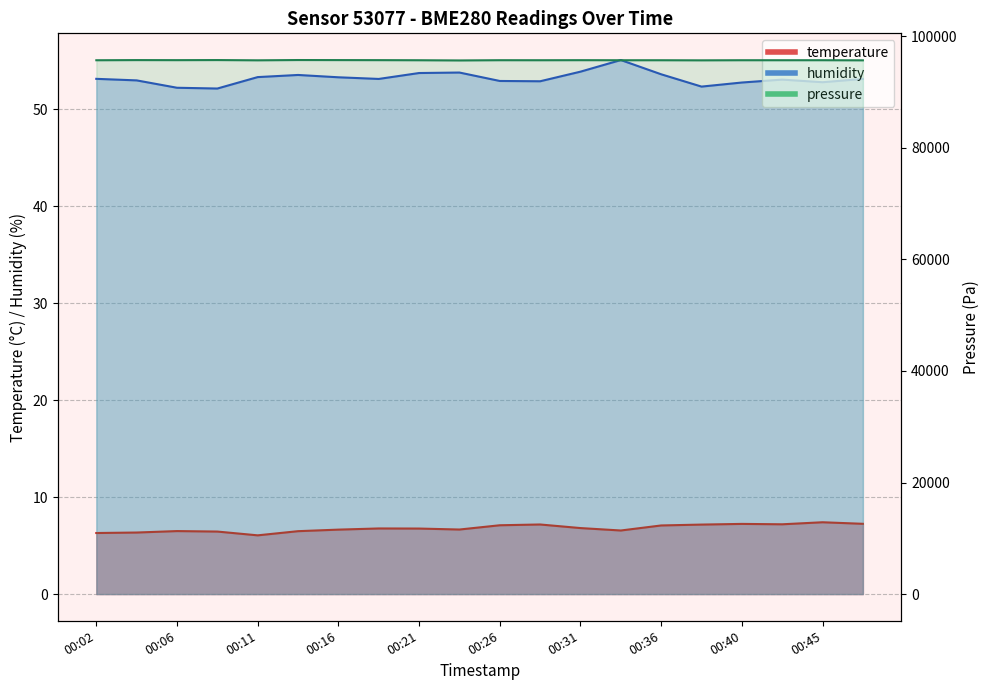

Rank the categories by humidity value from lowest to highest.

00:09, 00:06, 00:38, 00:40, 00:45, 00:28, 00:26, 00:04, 00:43, 00:19, 00:48, 00:02, 00:16, 00:11, 00:14, 00:36, 00:21, 00:23, 00:31, 00:33